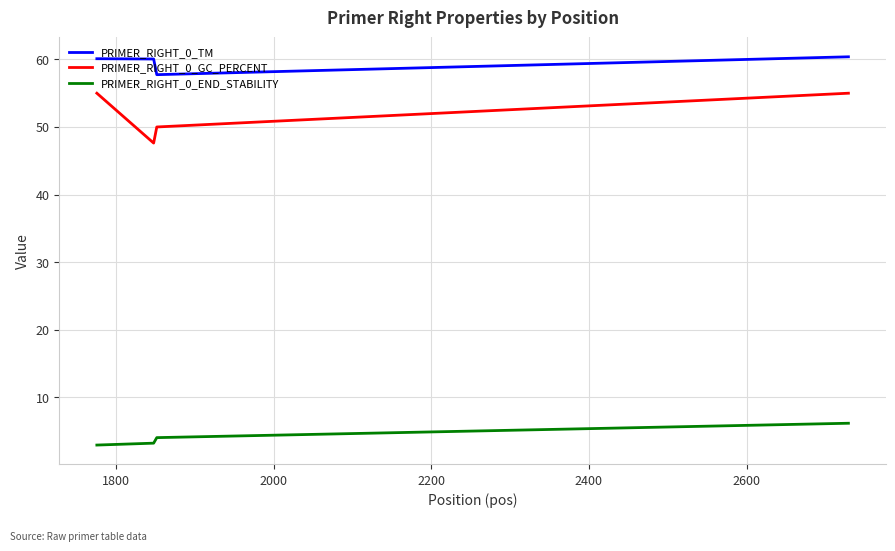

What is the smallest value displayed?

2.9